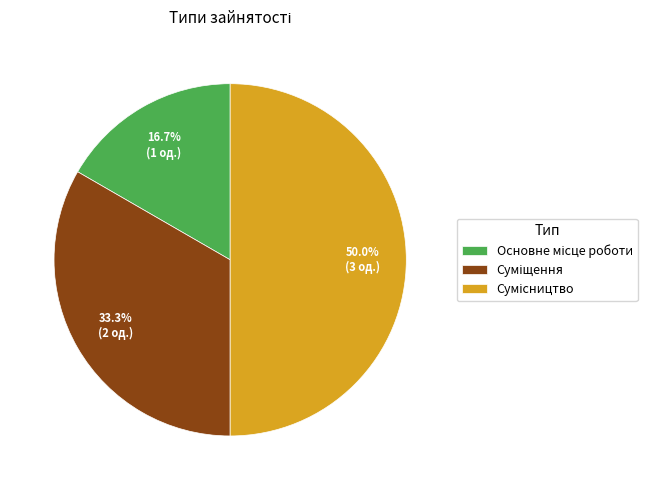

Count the number of slices in the pie.

3